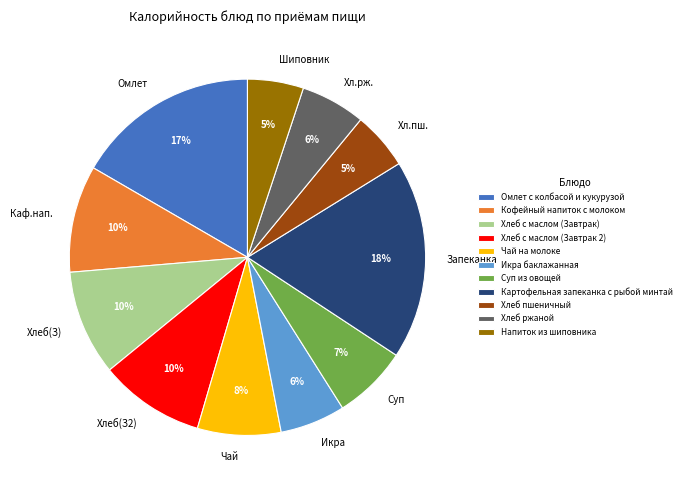

Is Картофельная запеканка с рыбой минтай the majority of the pie?

No